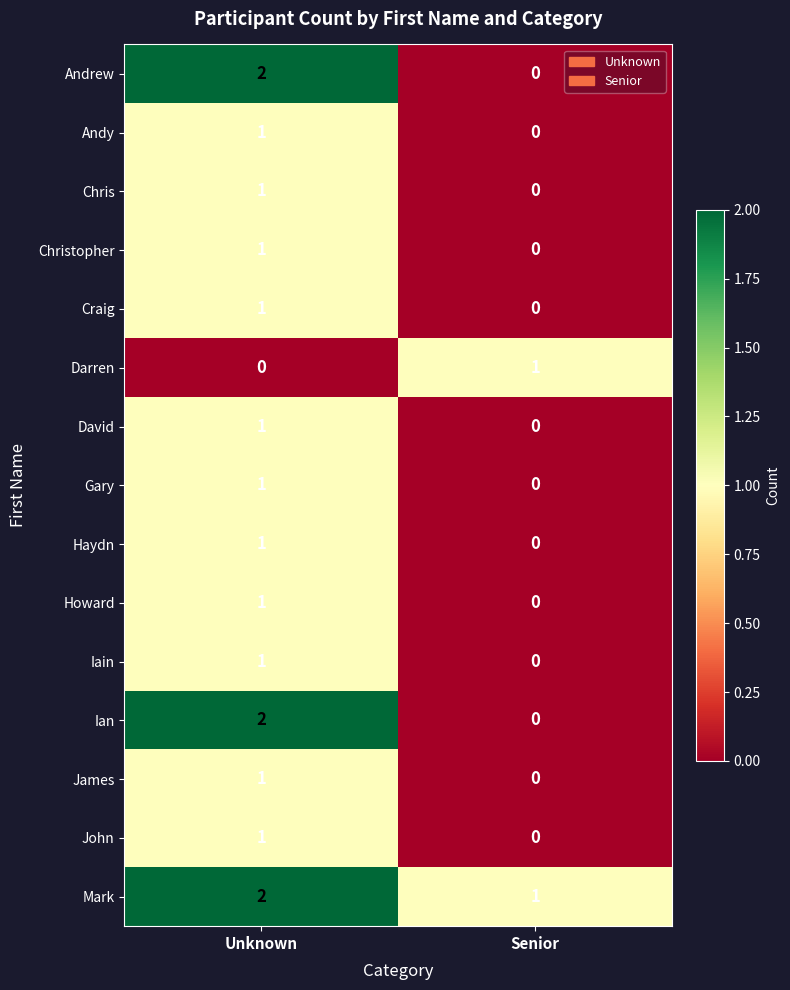

Which category has the lowest value in the James series?

Senior